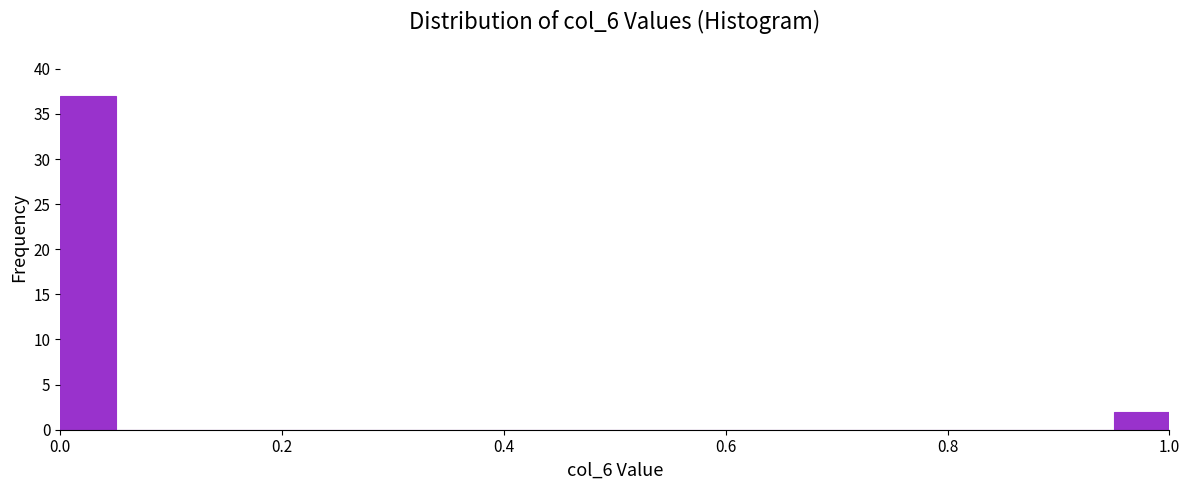

Read against the x-axis, roughly where is the centre of the tallest bar?

0.02